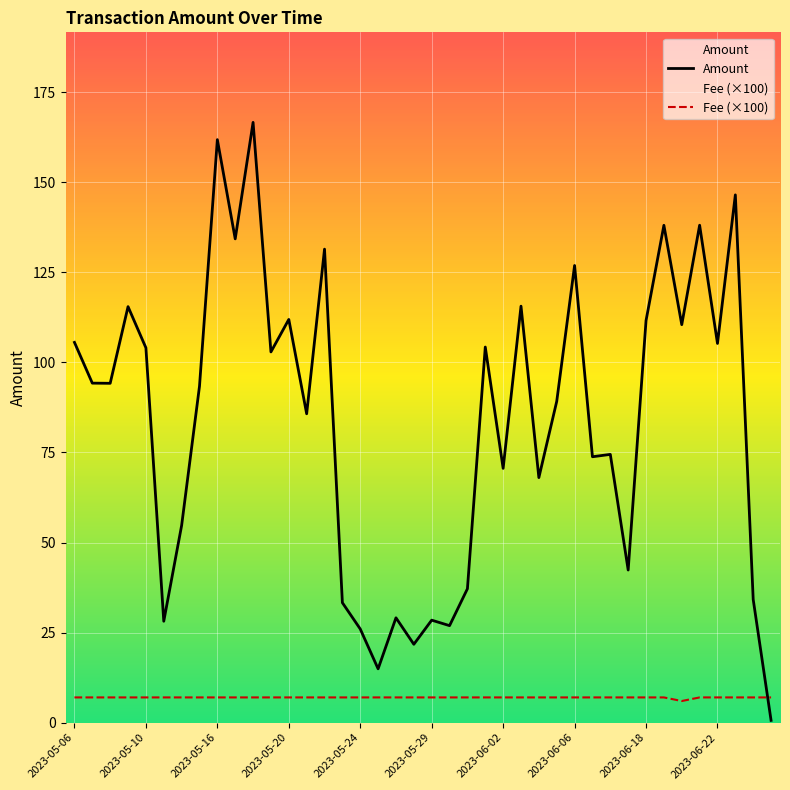

What is the smallest value displayed?

0.6